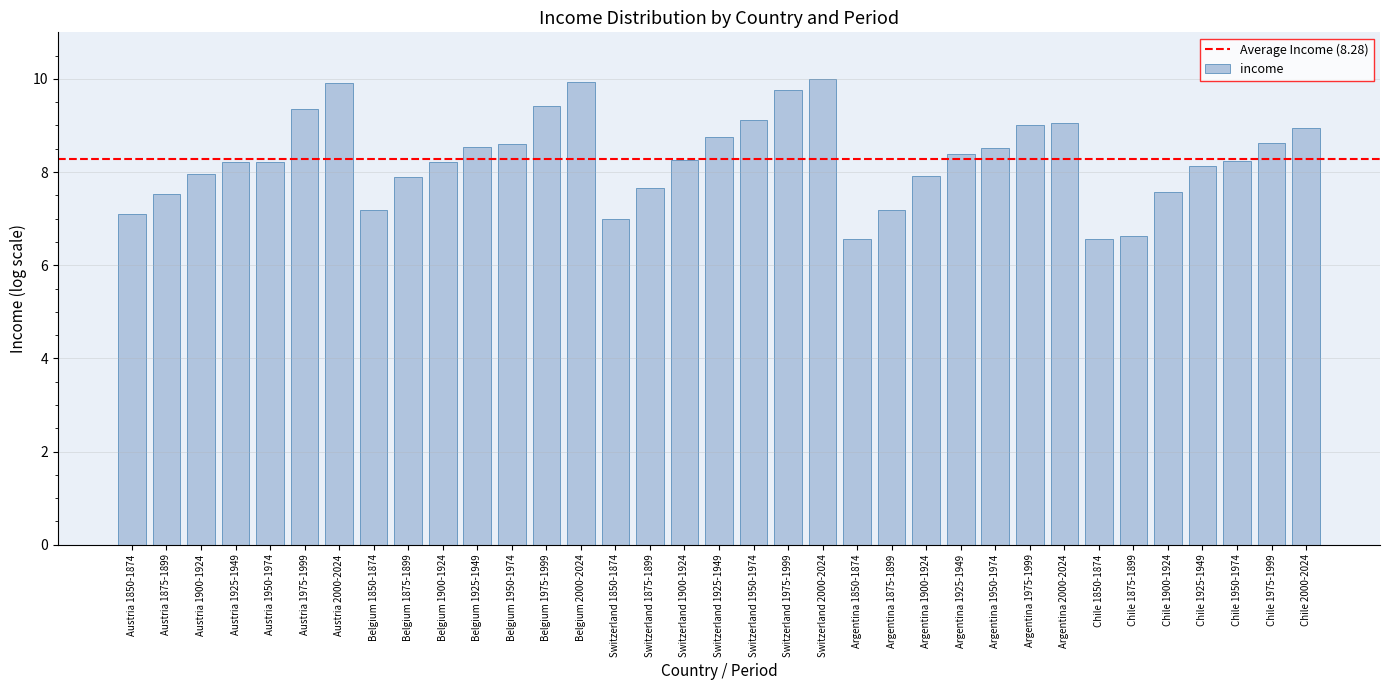

What is the approximate value at Austria 1900-1924?

8.0